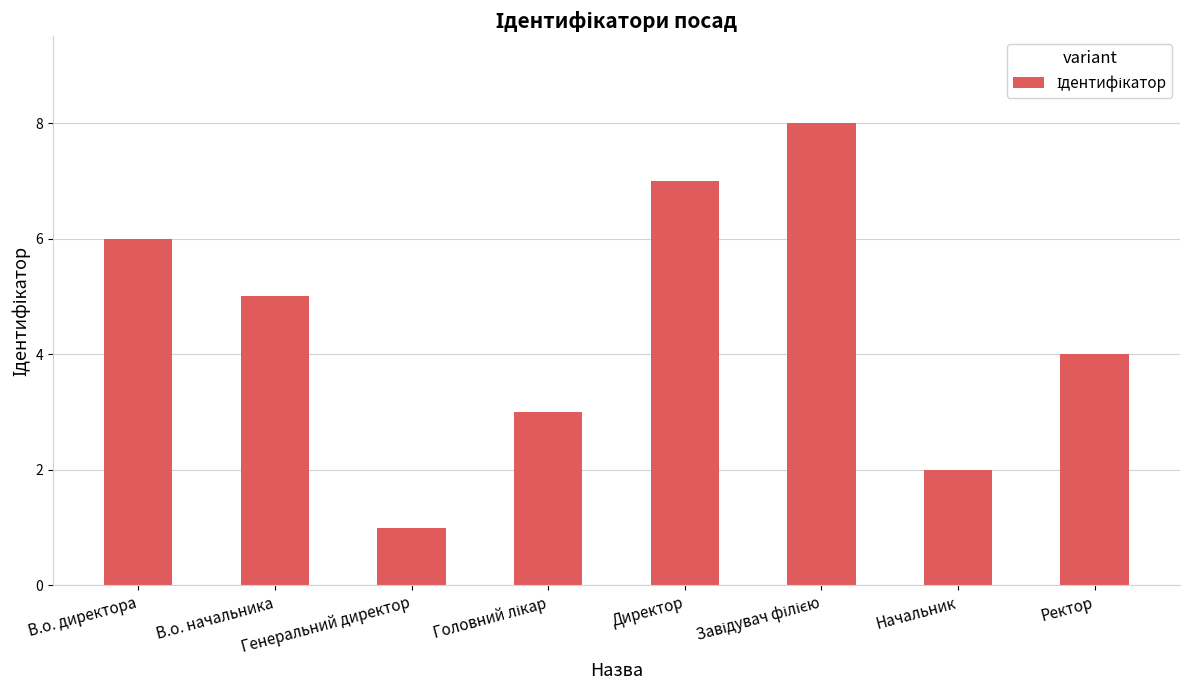

Does the chart contain any negative values?

No